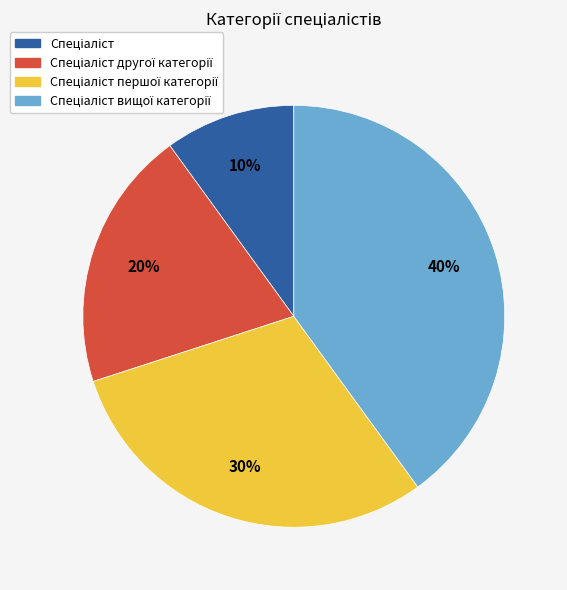

To the nearest percent, what is the difference between the largest and smallest slice percentages?

30%